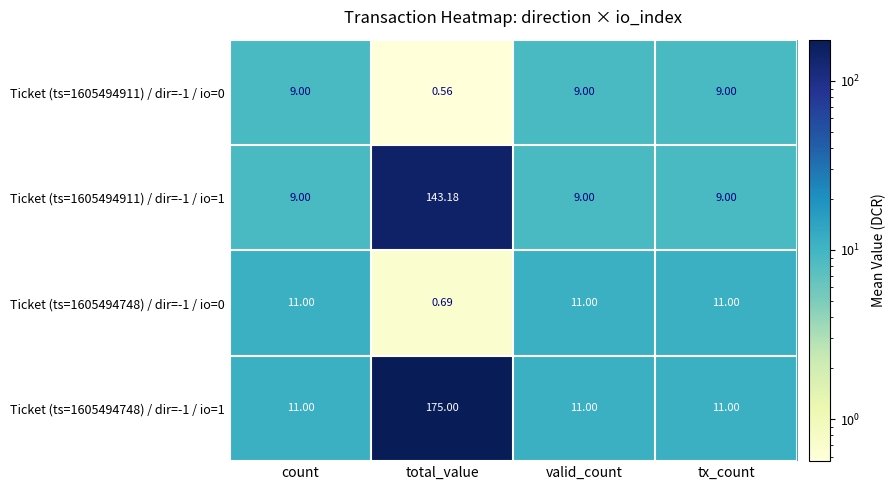

At which category is the sum across all series the highest?

total_value